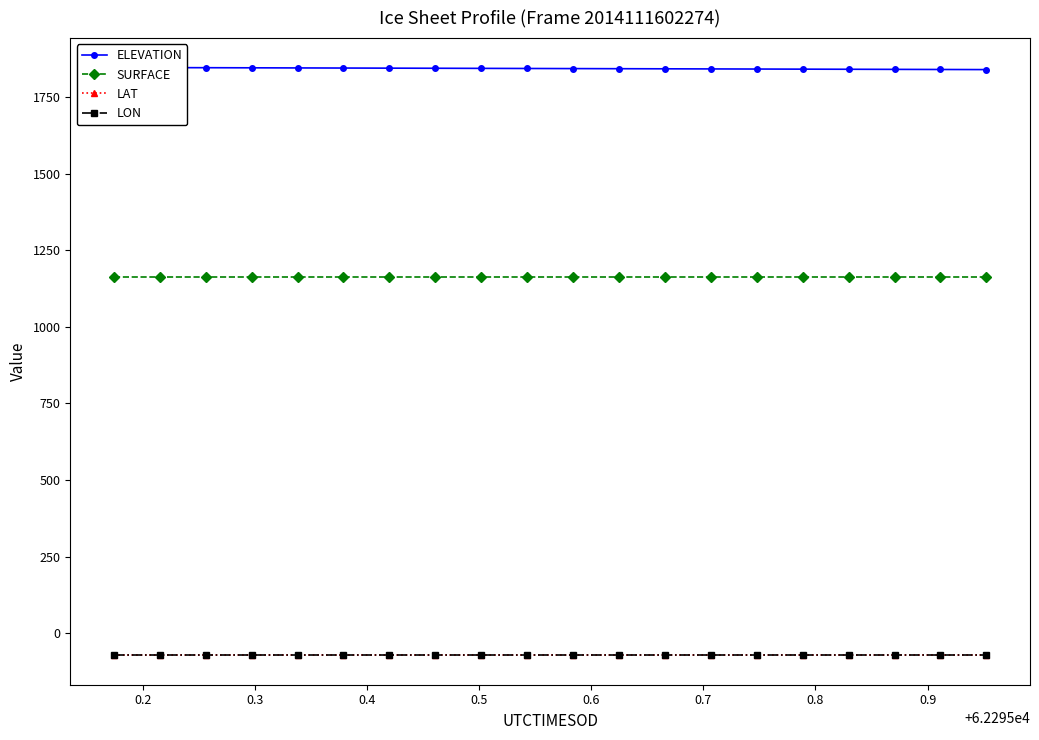

True or false: LAT and ELEVATION cross at least once.

False